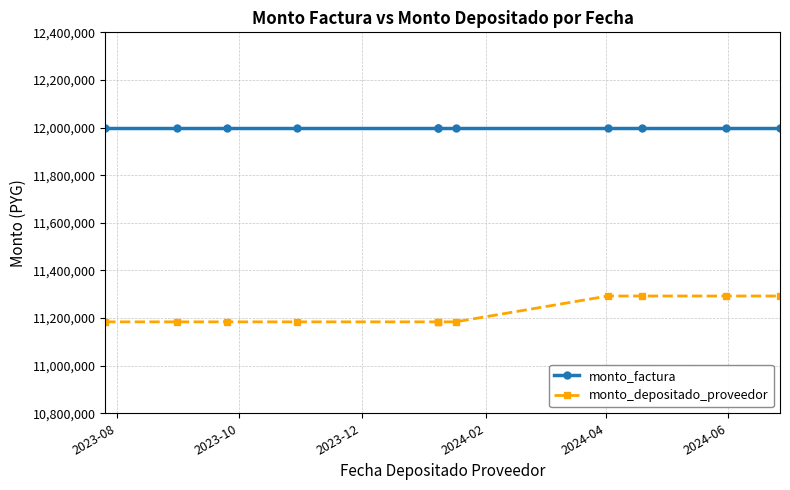

What is the average value of the monto_depositado_proveedor series?

11223471